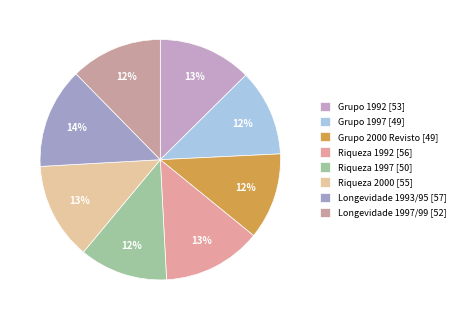

To the nearest percent, what is the average slice percentage?

12%